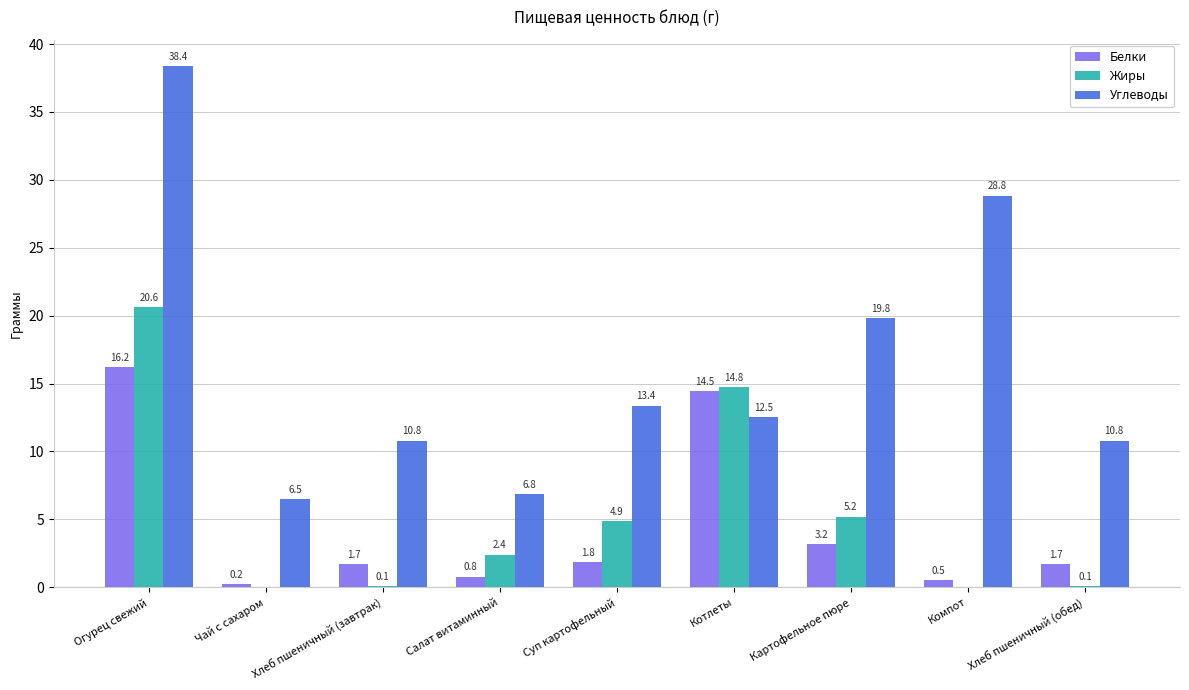

Reading left to right, transcribe all the data shown in this chart.

Белки: 16.2	0.2	1.7	0.8	1.8	14.5	3.2	0.5	1.7
Жиры: 20.6	0.0	0.1	2.4	4.9	14.8	5.2	0.0	0.1
Углеводы: 38.4	6.5	10.8	6.8	13.4	12.5	19.8	28.8	10.8